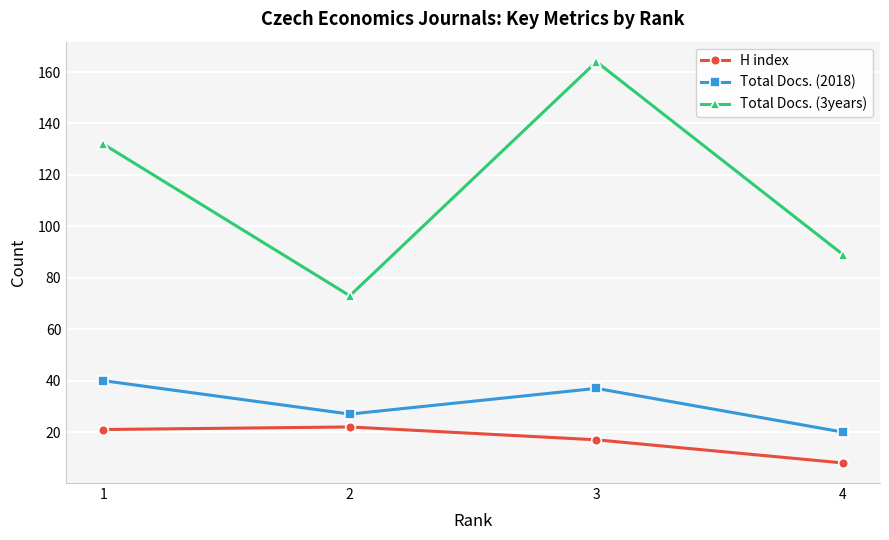

What is the minimum value shown in the chart?

8